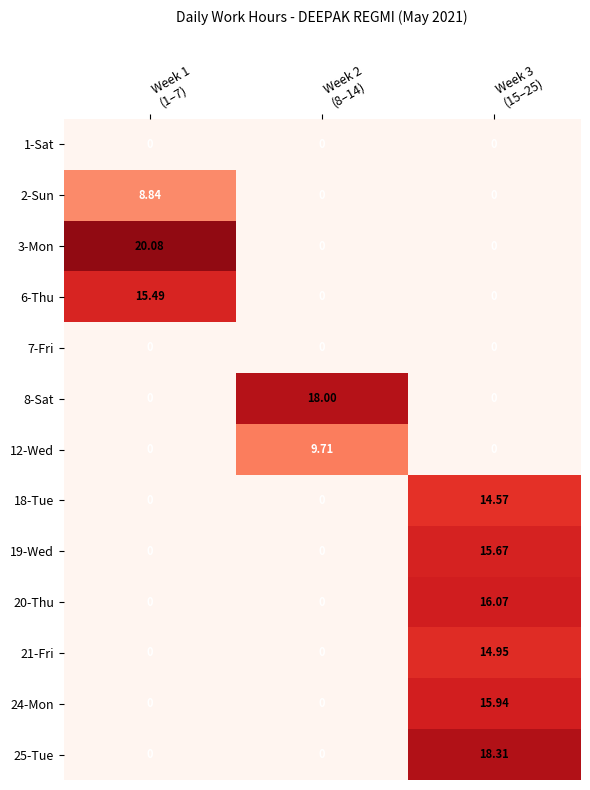

Reading left to right, extract all data points from this chart.

1-Sat: Week 1
(1–7)=0.0	Week 2
(8–14)=0.0	Week 3
(15–25)=0.0
2-Sun: Week 1
(1–7)=8.8	Week 2
(8–14)=0.0	Week 3
(15–25)=0.0
3-Mon: Week 1
(1–7)=20.1	Week 2
(8–14)=0.0	Week 3
(15–25)=0.0
6-Thu: Week 1
(1–7)=15.5	Week 2
(8–14)=0.0	Week 3
(15–25)=0.0
7-Fri: Week 1
(1–7)=0.0	Week 2
(8–14)=0.0	Week 3
(15–25)=0.0
8-Sat: Week 1
(1–7)=0.0	Week 2
(8–14)=18.0	Week 3
(15–25)=0.0
12-Wed: Week 1
(1–7)=0.0	Week 2
(8–14)=9.7	Week 3
(15–25)=0.0
18-Tue: Week 1
(1–7)=0.0	Week 2
(8–14)=0.0	Week 3
(15–25)=14.6
19-Wed: Week 1
(1–7)=0.0	Week 2
(8–14)=0.0	Week 3
(15–25)=15.7
20-Thu: Week 1
(1–7)=0.0	Week 2
(8–14)=0.0	Week 3
(15–25)=16.1
21-Fri: Week 1
(1–7)=0.0	Week 2
(8–14)=0.0	Week 3
(15–25)=14.9
24-Mon: Week 1
(1–7)=0.0	Week 2
(8–14)=0.0	Week 3
(15–25)=15.9
25-Tue: Week 1
(1–7)=0.0	Week 2
(8–14)=0.0	Week 3
(15–25)=18.3